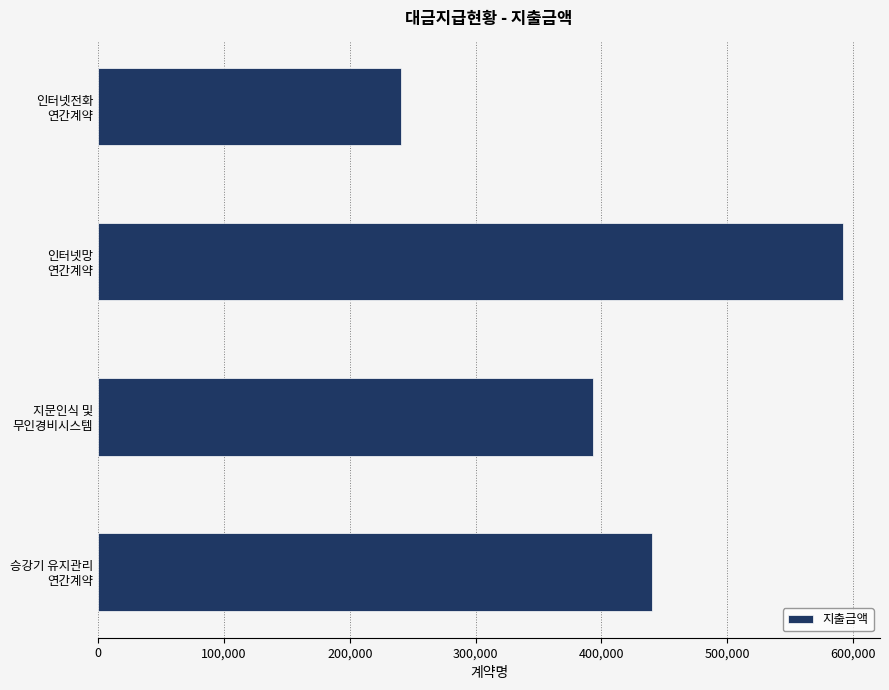

Does the chart contain any negative values?

No